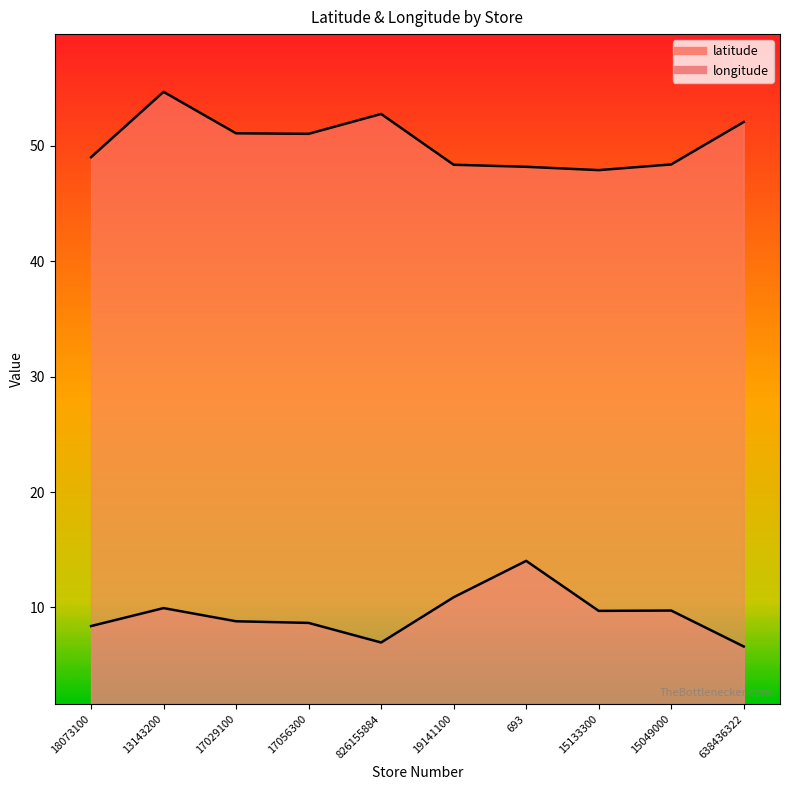

What is the label of the 8th point from the right?

17029100